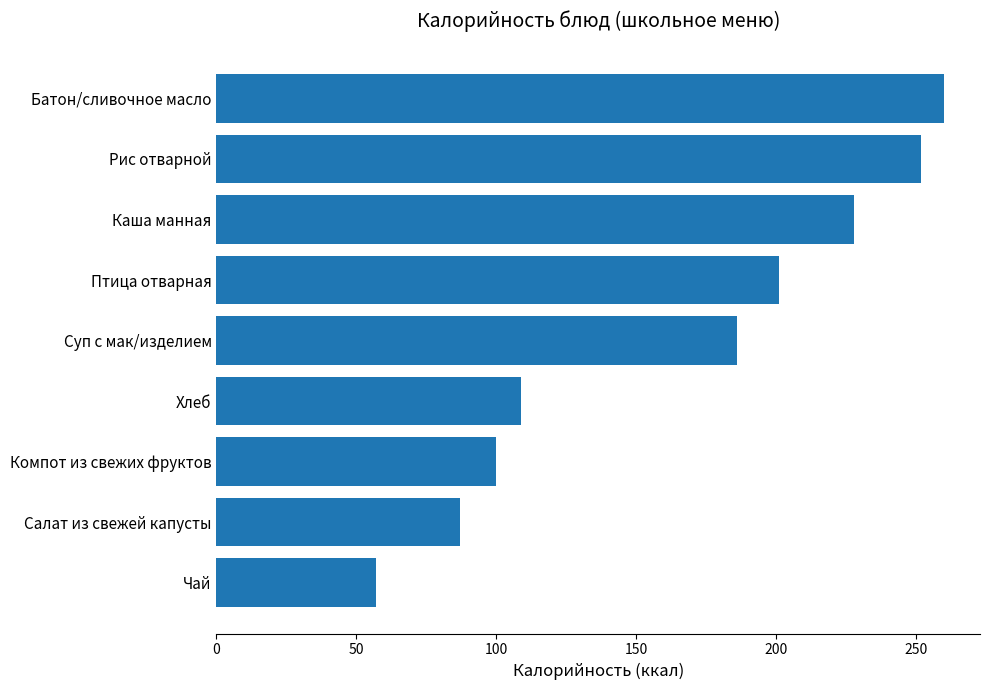

At which category does the chart reach its peak across all series?

Батон/сливочное масло